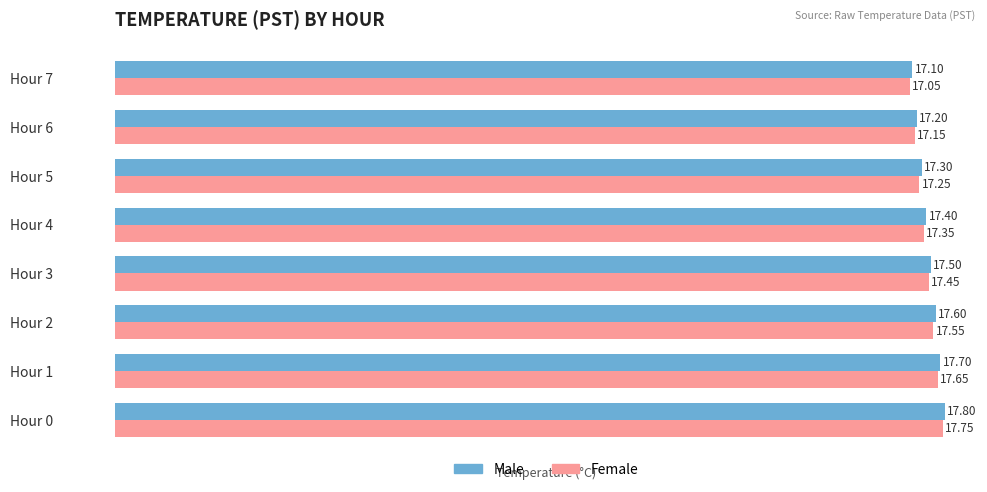

List the series in order of their peak value, lowest first.

Female, Male